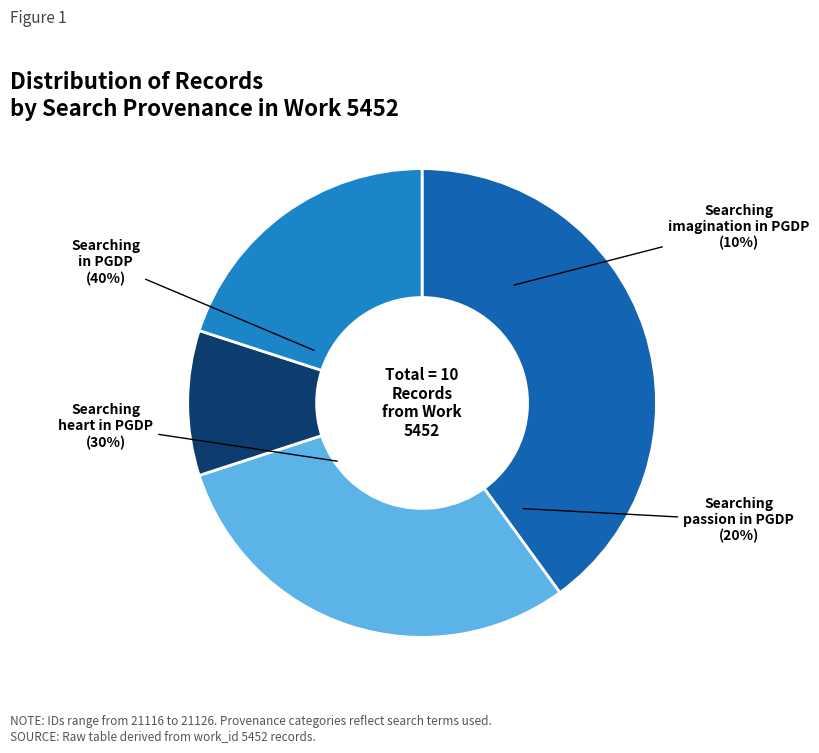

Do Searching heart in PGDP (21121) and Searching in PGDP (21124) together represent more than half of the pie?

No